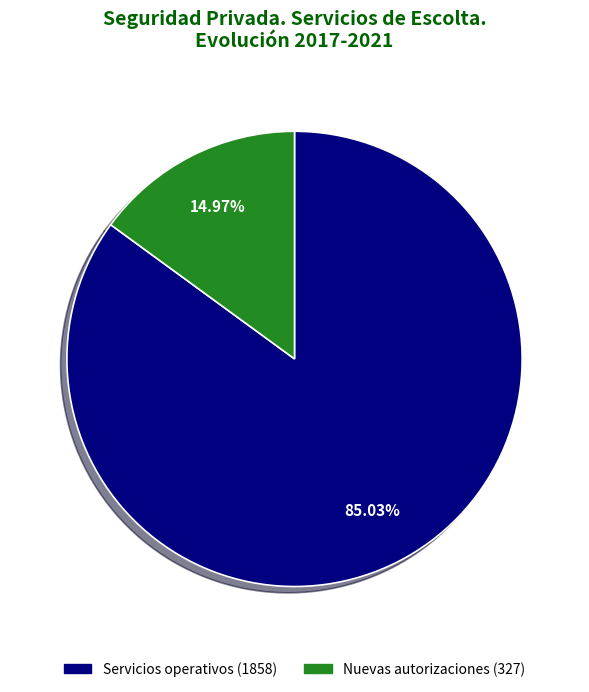

Does any single category account for the majority?

Yes